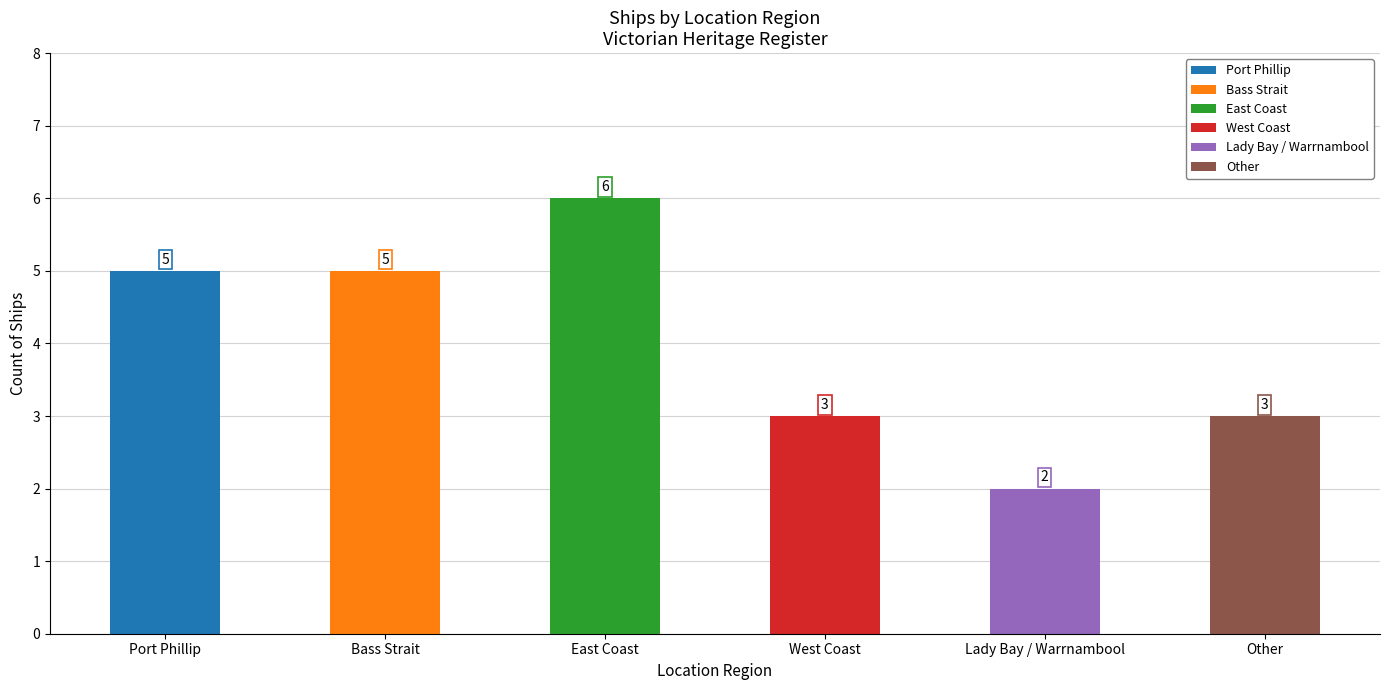

Are the bars grouped side by side (vs. stacked)?

No